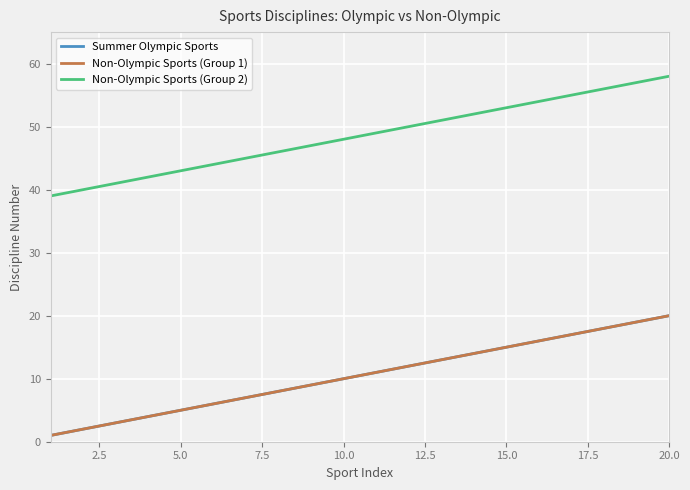

What is the difference between the second highest and second lowest values in the Summer Olympic Sports series?

17